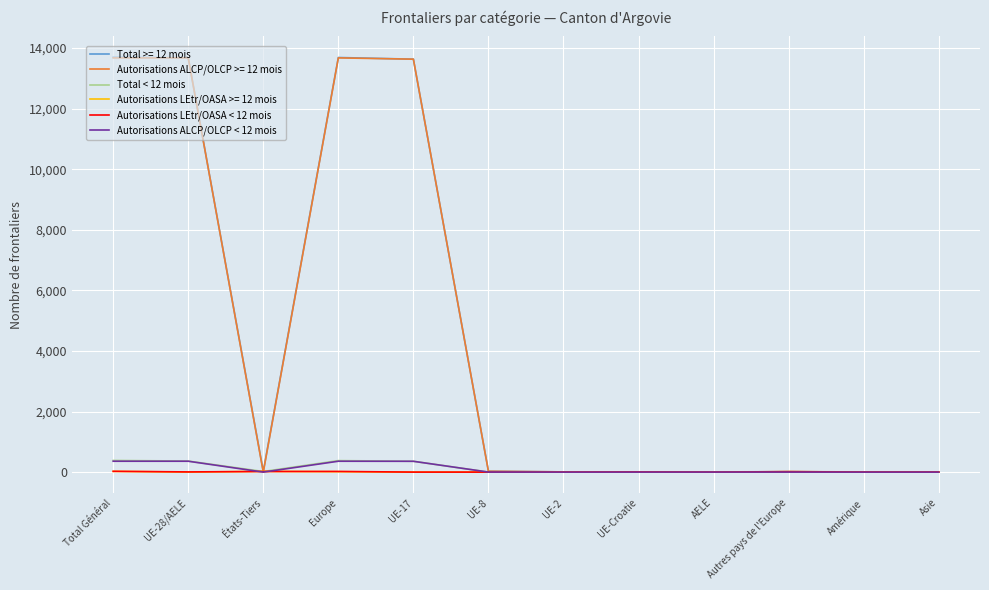

True or false: Autorisations ALCP/OLCP >= 12 mois has a value of 0 at Asie.

True